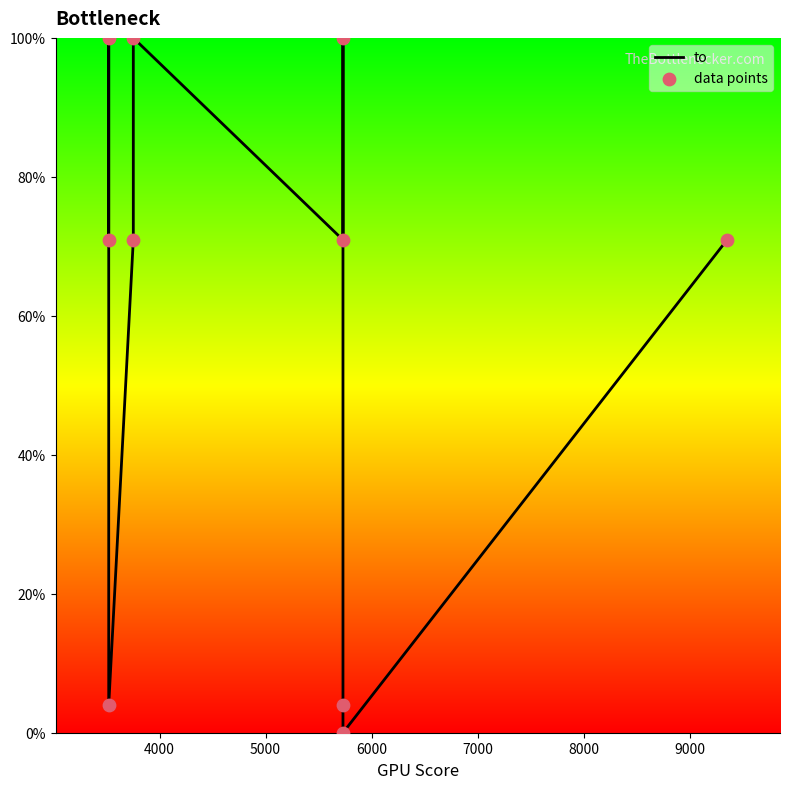

What are all the series names shown in the legend?

to, data points